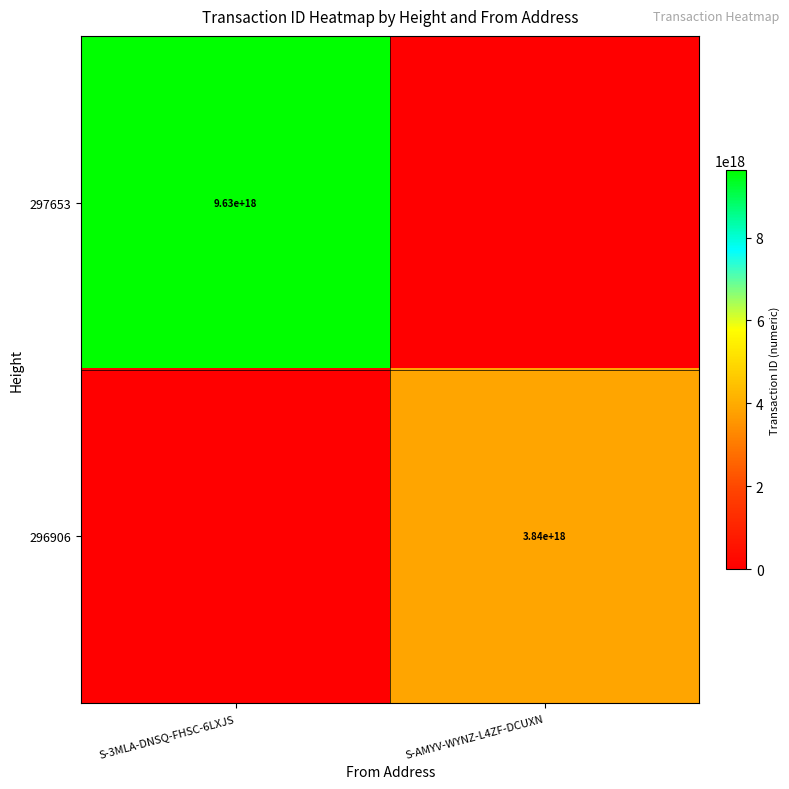

The 297653 series shows 4741042052147723264 at S-3MLA-DNSQ-FHSC-6LXJS. True or false?

False